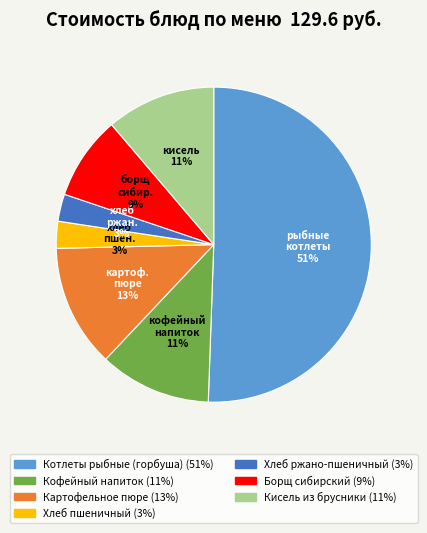

Which category has the biggest portion of the pie?

Котлеты рыбные (горбуша)